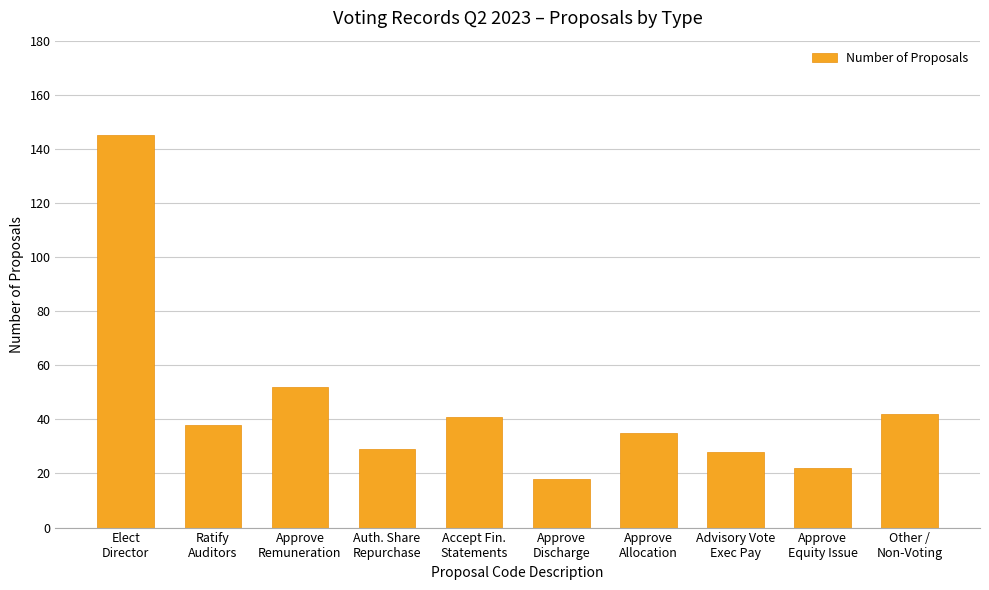

How many series are shown in this chart?

1